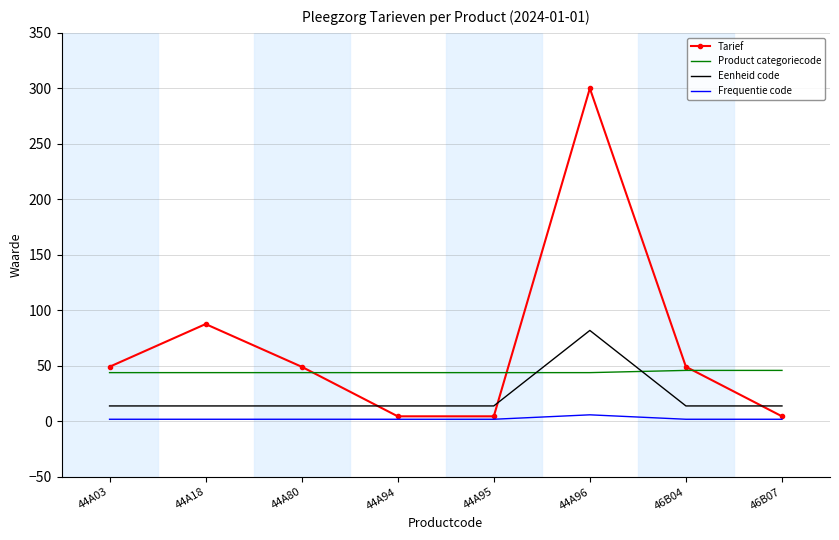

The Frequentie code series shows 2.0 at 46B07. True or false?

True